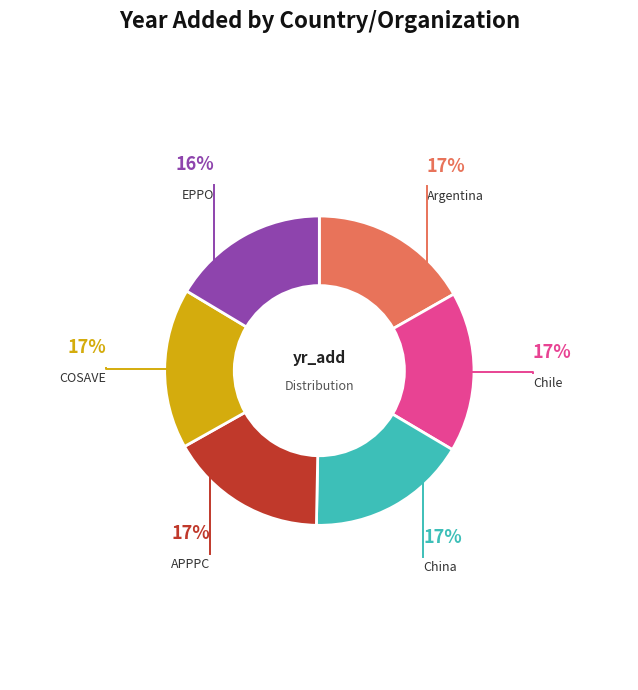

What is the smallest slice in the pie chart?

EPPO